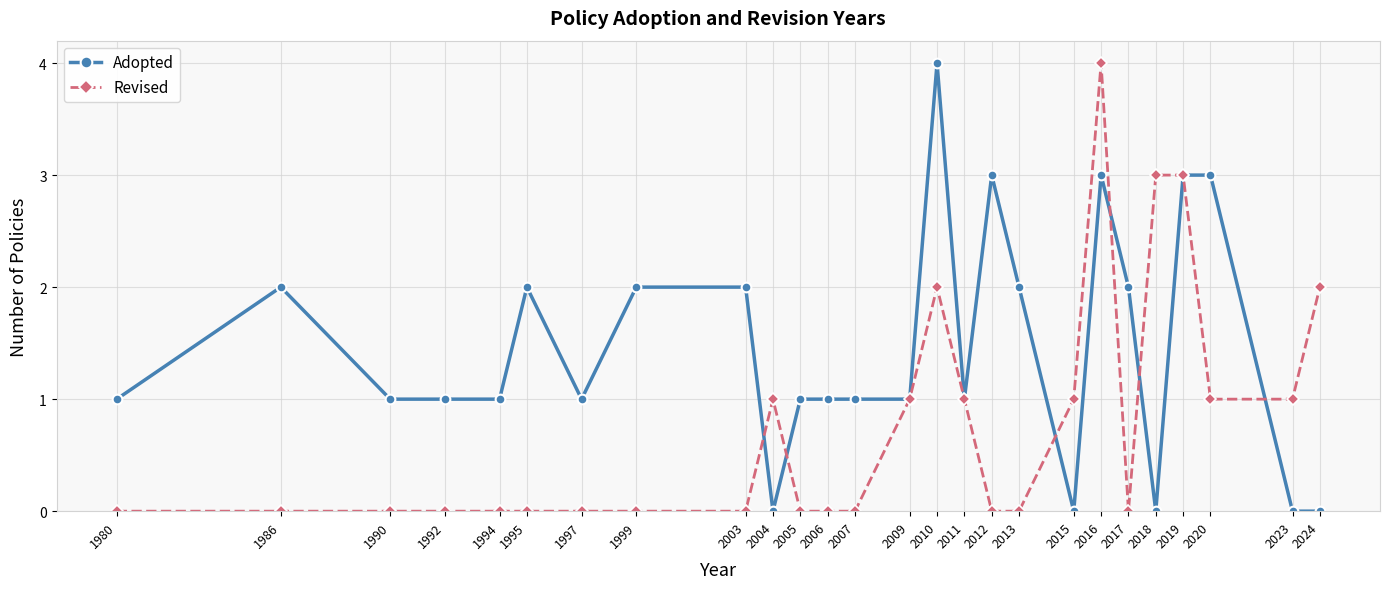

Count the Adopted values in the range 1 to 2.

16